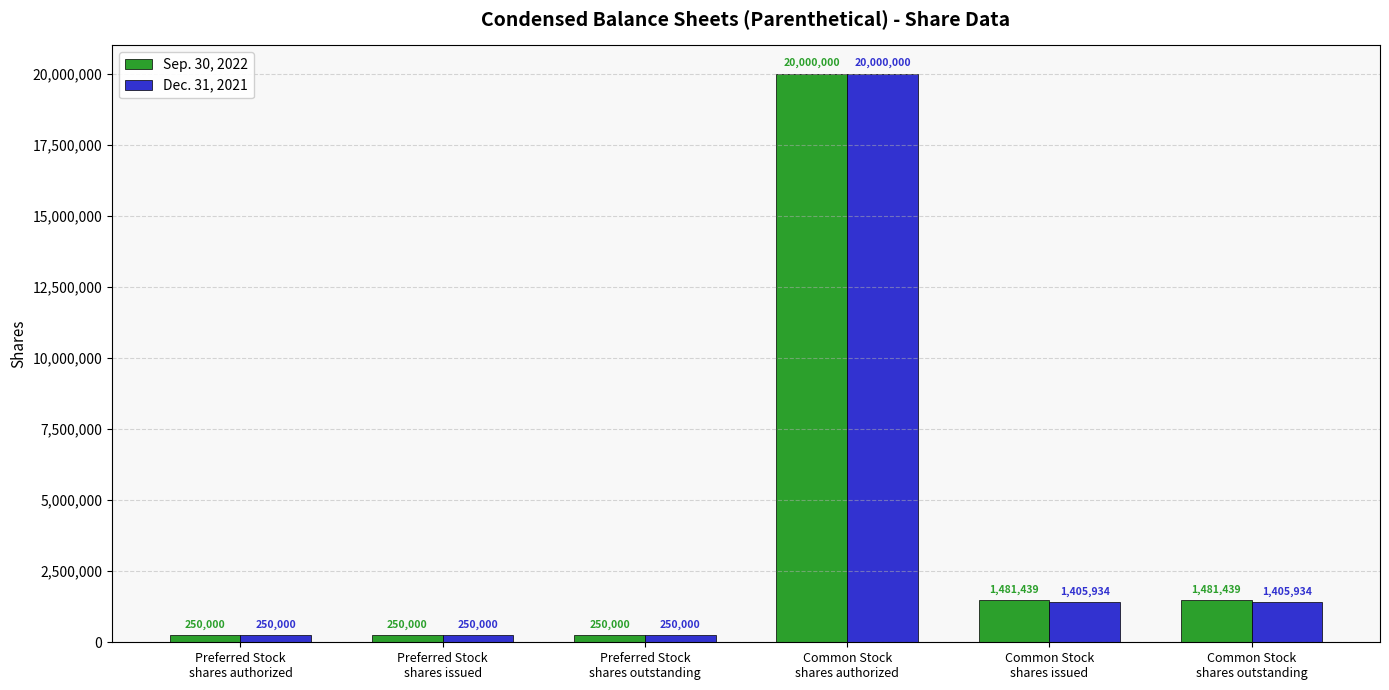

Reading left to right, transcribe all the data shown in this chart.

Sep. 30, 2022: Preferred Stock
shares authorized=250000	Preferred Stock
shares issued=250000	Preferred Stock
shares outstanding=250000	Common Stock
shares authorized=20000000	Common Stock
shares issued=1481439	Common Stock
shares outstanding=1481439
Dec. 31, 2021: Preferred Stock
shares authorized=250000	Preferred Stock
shares issued=250000	Preferred Stock
shares outstanding=250000	Common Stock
shares authorized=20000000	Common Stock
shares issued=1405934	Common Stock
shares outstanding=1405934